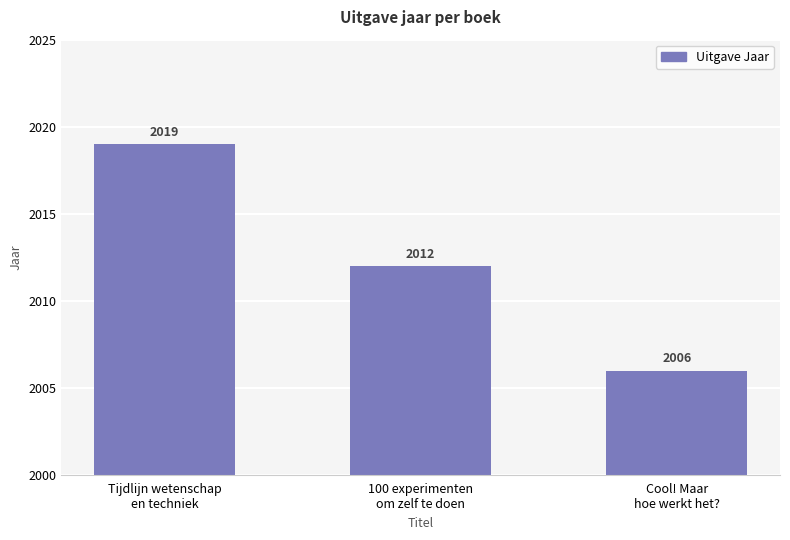

Which category has the highest value across all series?

Tijdlijn wetenschap
en techniek